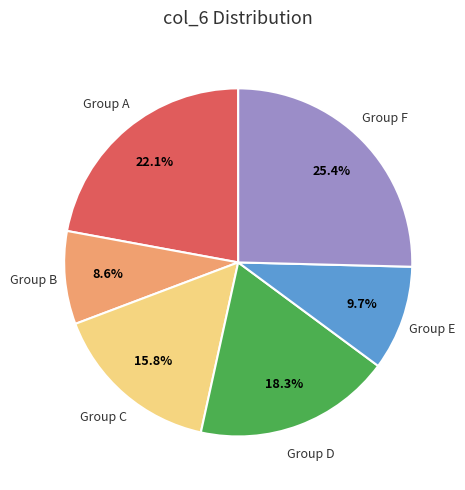

How many slices are in this pie chart?

6